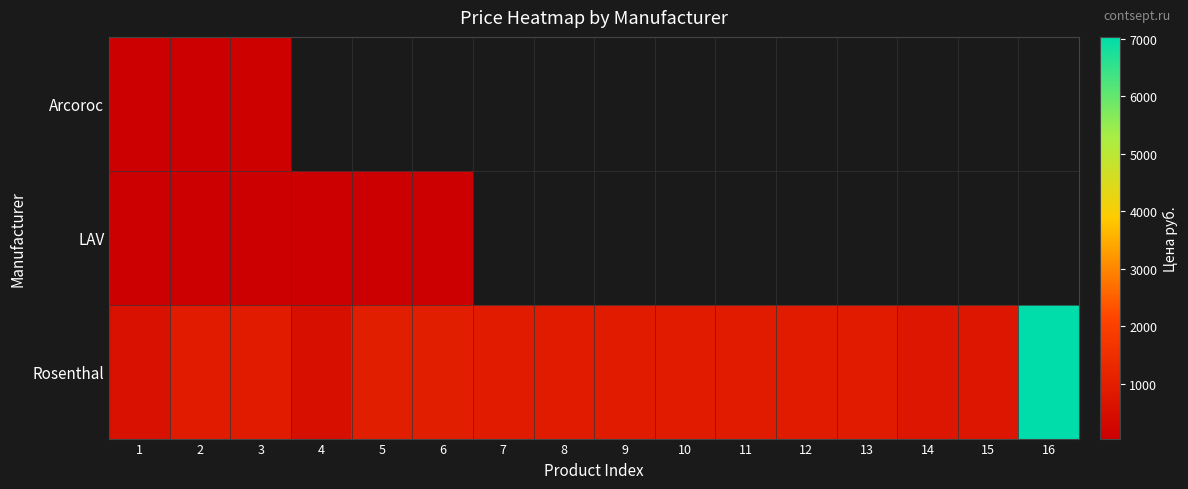

How many distinct data groups are displayed?

3